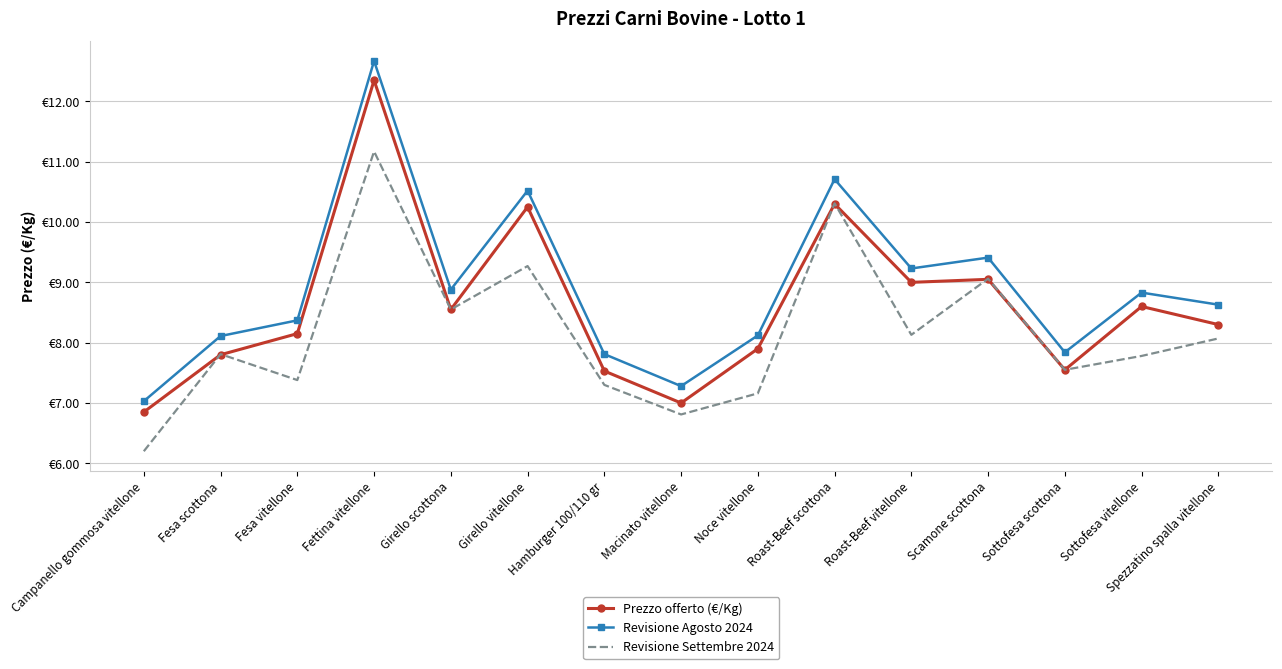

At Roast-Beef vitellone, list the series in order from largest to smallest.

Revisione Agosto 2024, Prezzo offerto (€/Kg), Revisione Settembre 2024